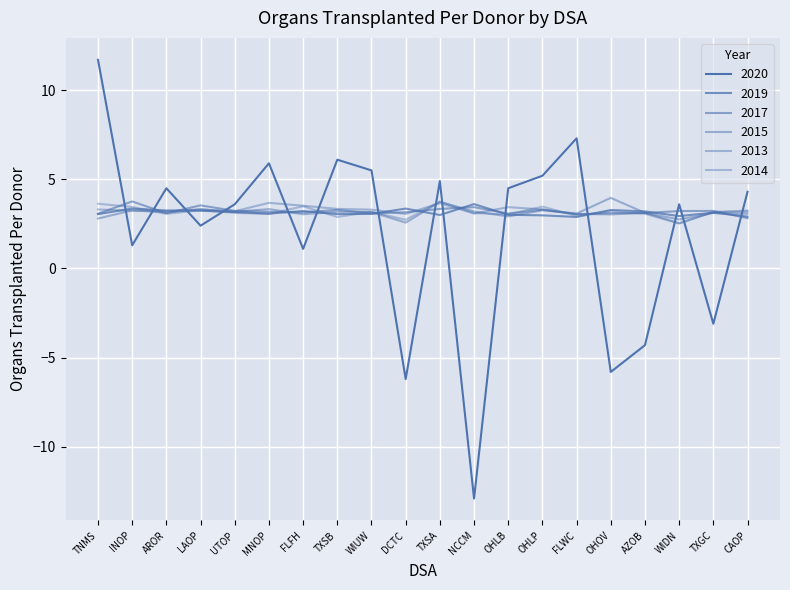

What position from the left is WIDN?

18